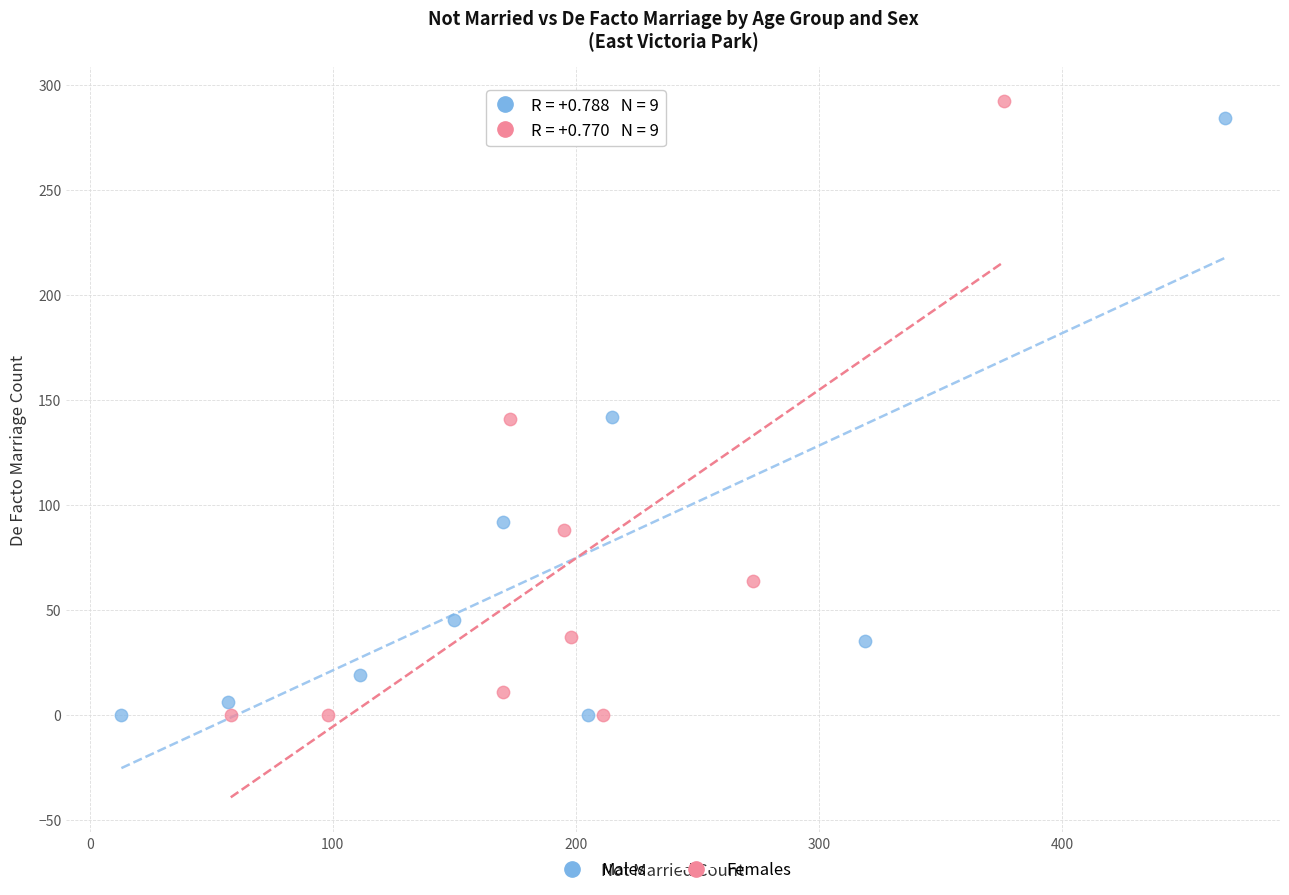

Which series contains the highest Y value?

Females